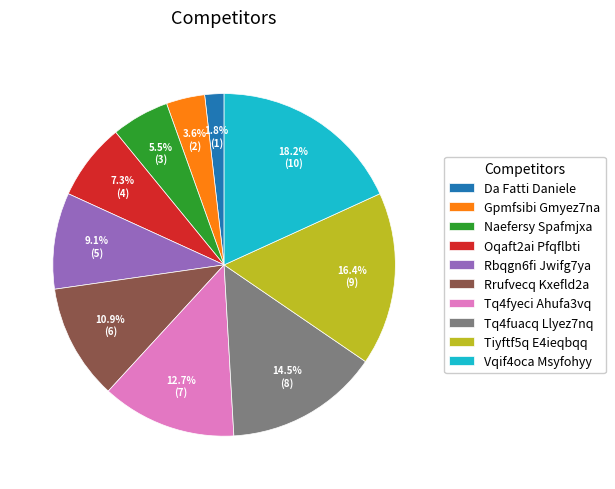

Does Tq4fyeci Ahufa3vq represent more than half of the total?

No